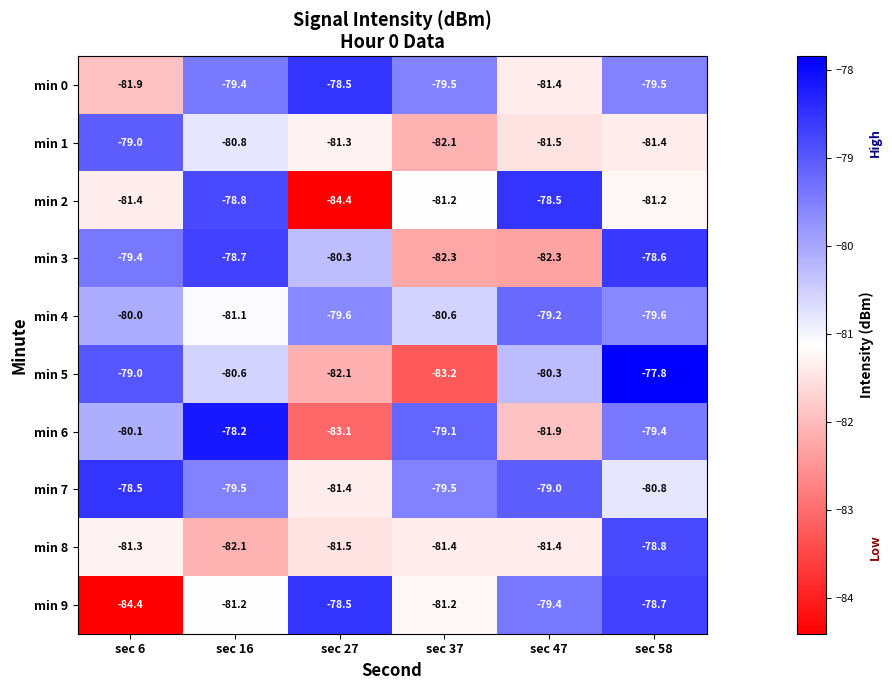

Which category has the highest value across all series?

sec 58